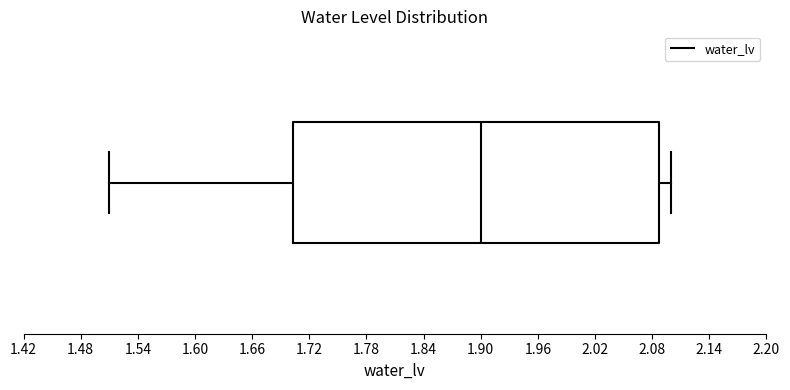

Transcribe this box plot: give where the median line is, the range the box spans, and where the two whiskers end, as read against the x-axis. The values are not printed on the chart, so give them approximately, as read against the axis.

median 1.90, box 1.70 to 2.09, whiskers 1.51 to 2.10